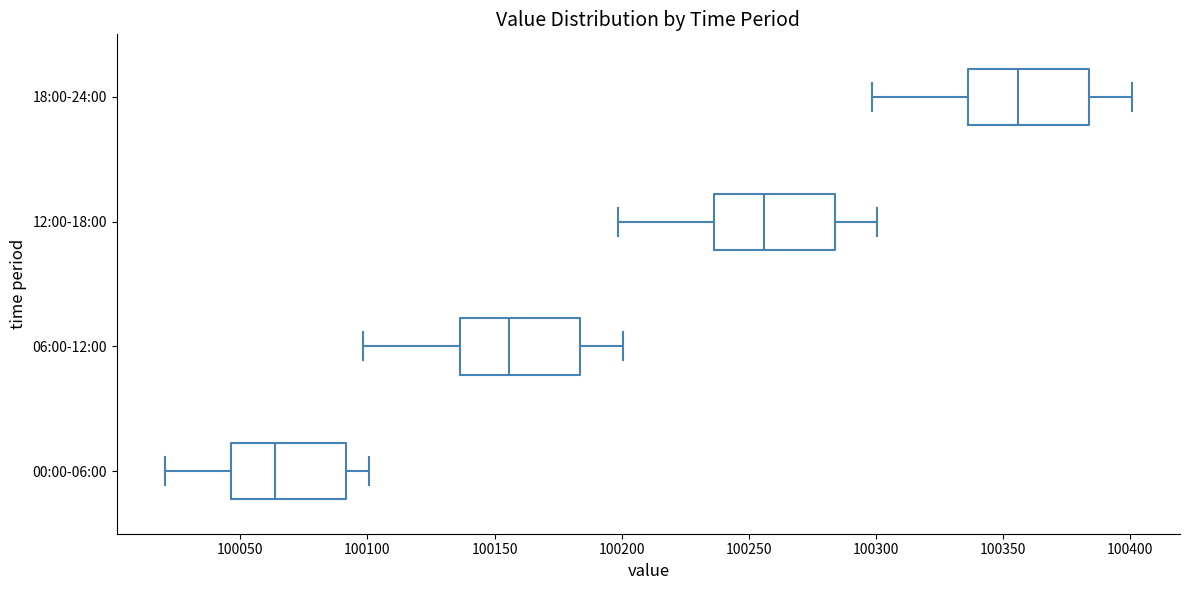

Reading bottom to top, transcribe this box plot: for each box, give where its median line is, the range the box spans, and where its two whiskers end, as read against the x-axis. The values are not printed on the chart, so give them approximately, as read against the axis.

00:00-06:00: median 100065, box 100045 to 100090, whiskers 100020 to 100100
06:00-12:00: median 100155, box 100135 to 100185, whiskers 100100 to 100200
12:00-18:00: median 100255, box 100235 to 100285, whiskers 100200 to 100300
18:00-24:00: median 100355, box 100335 to 100385, whiskers 100300 to 100400